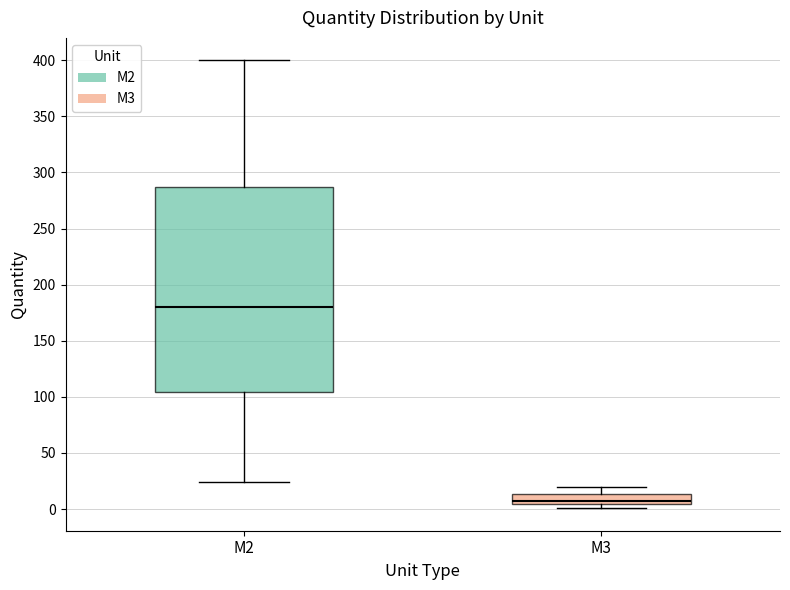

Where does the upper whisker of the box for M2 end on the y-axis? The values are not printed on the chart, so give them approximately, as read against the axis.

400